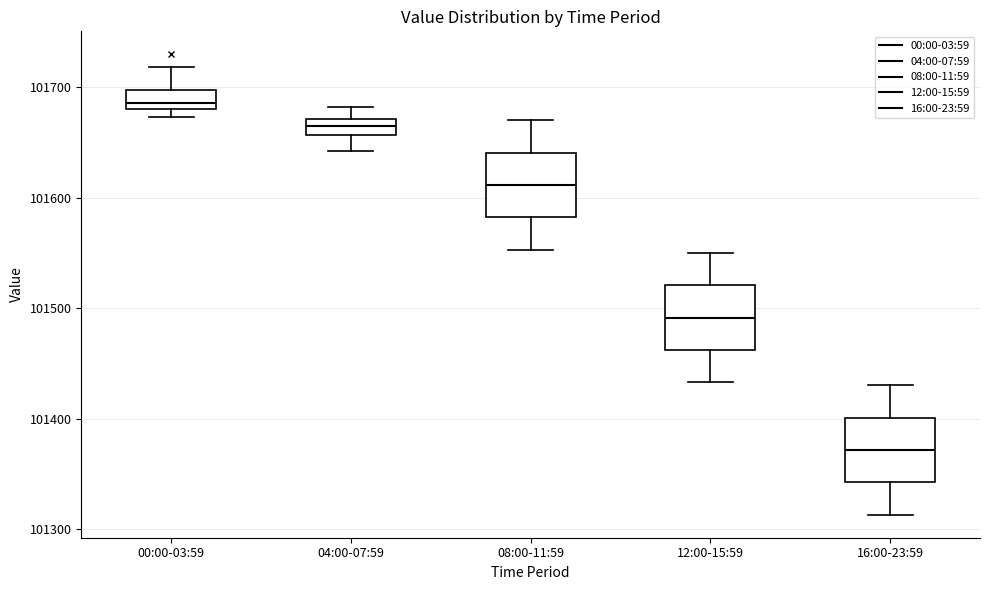

Where is the upper edge of the box for 12:00-15:59 on the y-axis? The values are not printed on the chart, so give them approximately, as read against the axis.

101520